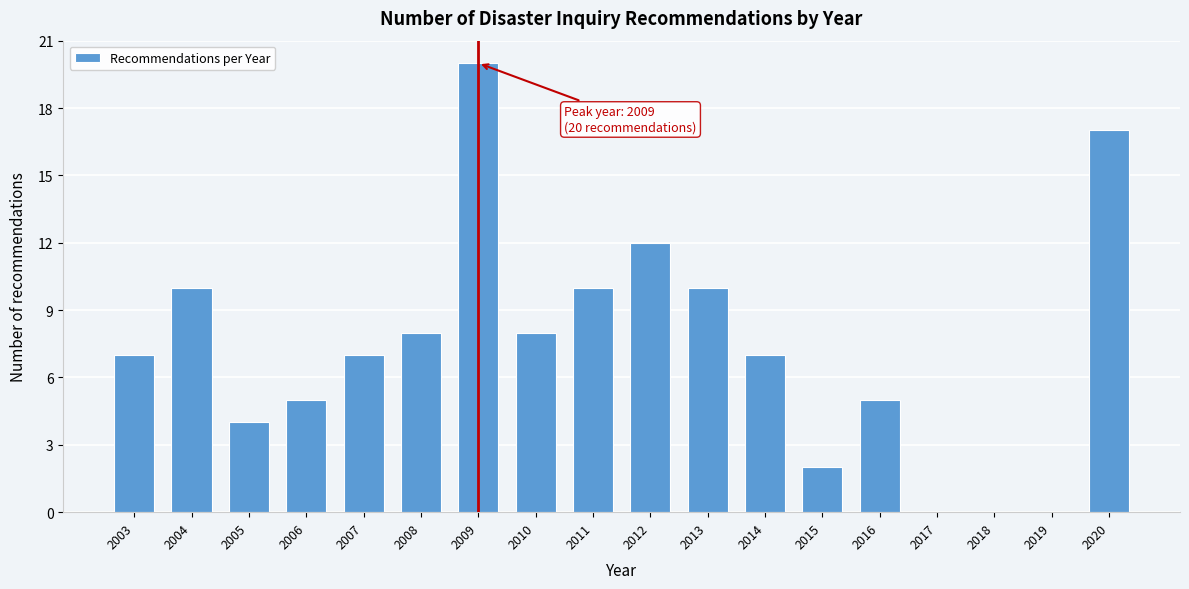

Reading left to right, extract all data points from this chart.

2003=7	2004=10	2005=4	2006=5	2007=7	2008=8	2009=20	2010=8	2011=10	2012=12	2013=10	2014=7	2015=2	2016=5	2017=0	2018=0	2019=0	2020=17